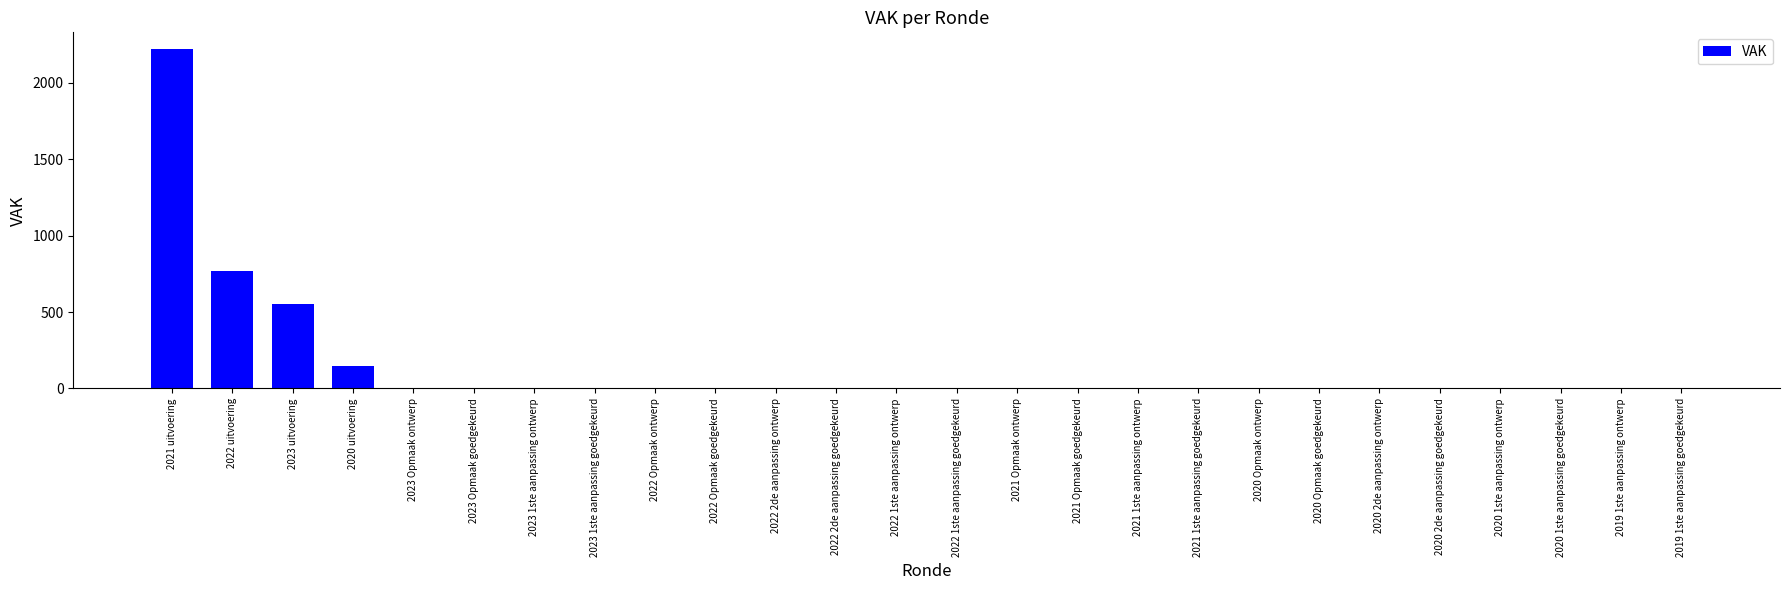

What is the sum of the values at 2020 1ste aanpassing goedgekeurd and 2021 uitvoering?

2218